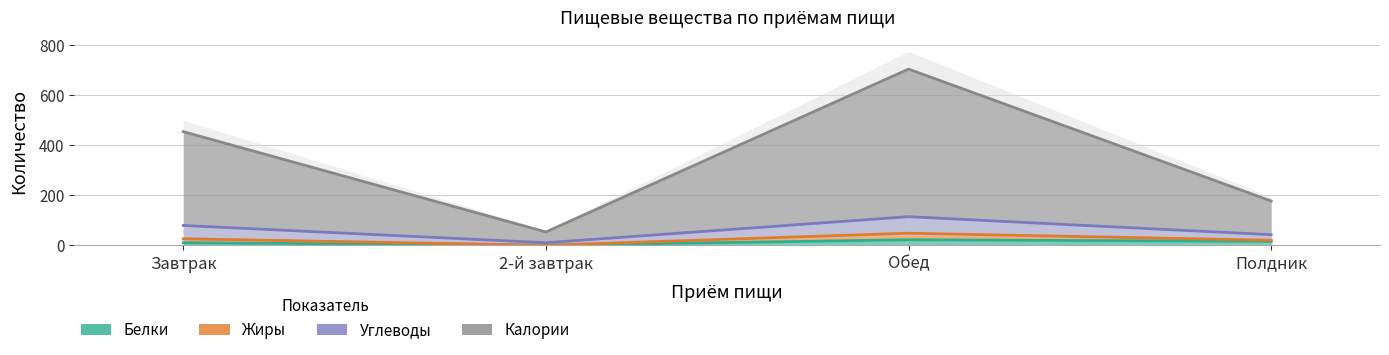

Rank the categories by Белки value from highest to lowest.

Обед, Полдник, Завтрак, 2-й завтрак